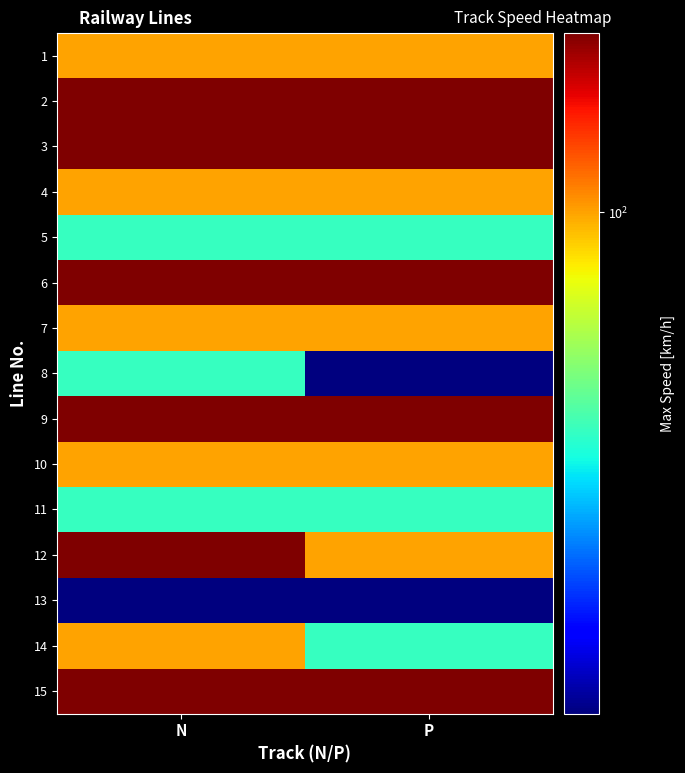

How many series are shown in this chart?

15